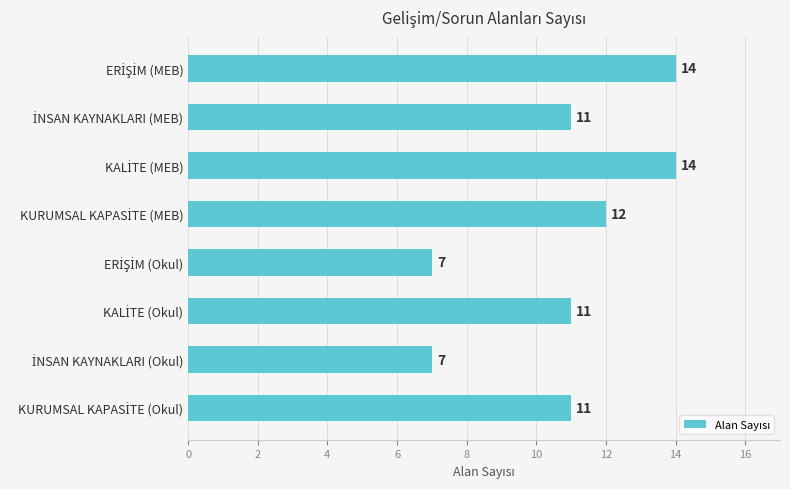

What is the greatest value displayed?

14